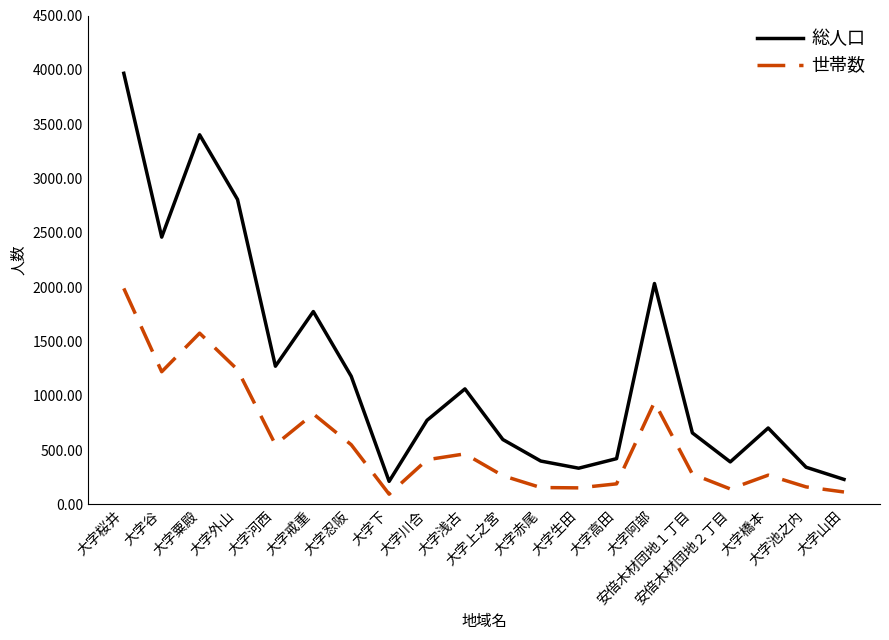

True or false: 総人口 has a value of 722 at 大字浅古.

False